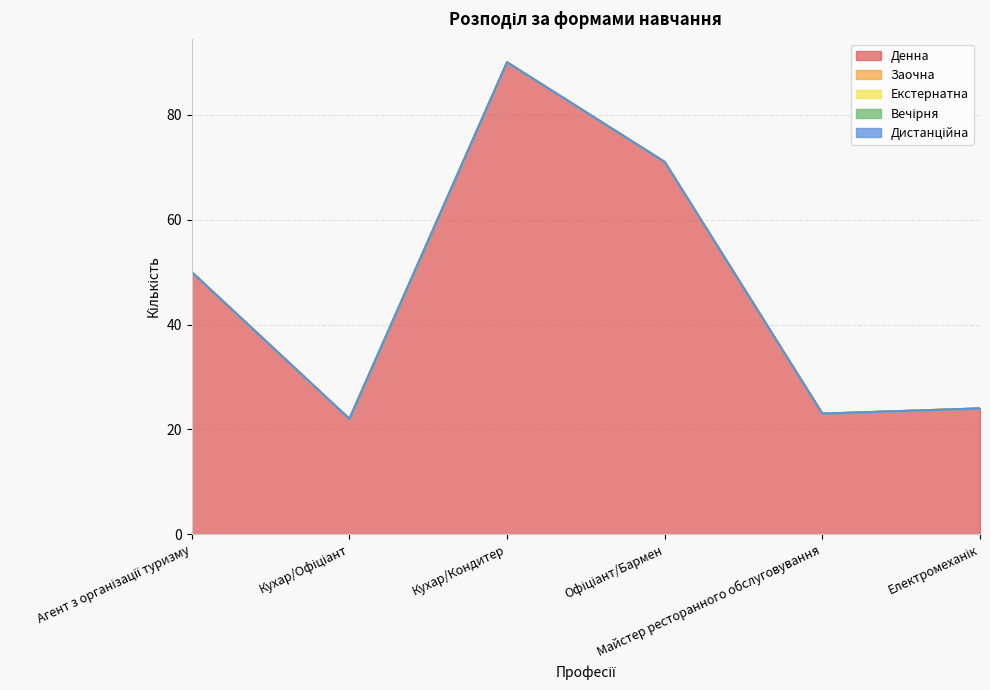

The Дистанційна series shows 0 at Агент з організації туризму. True or false?

True